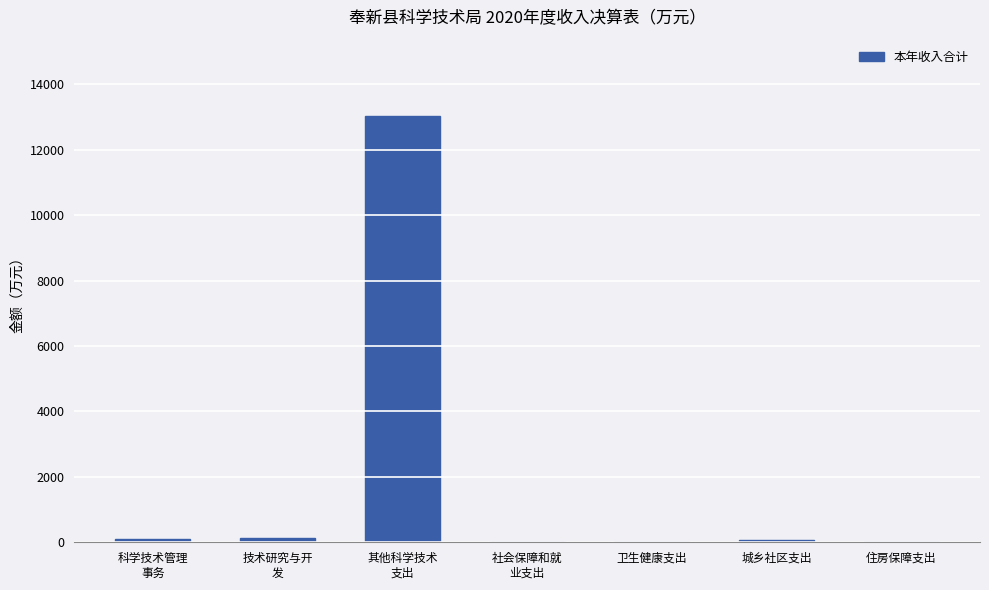

What is the sum of all values?

13382.6